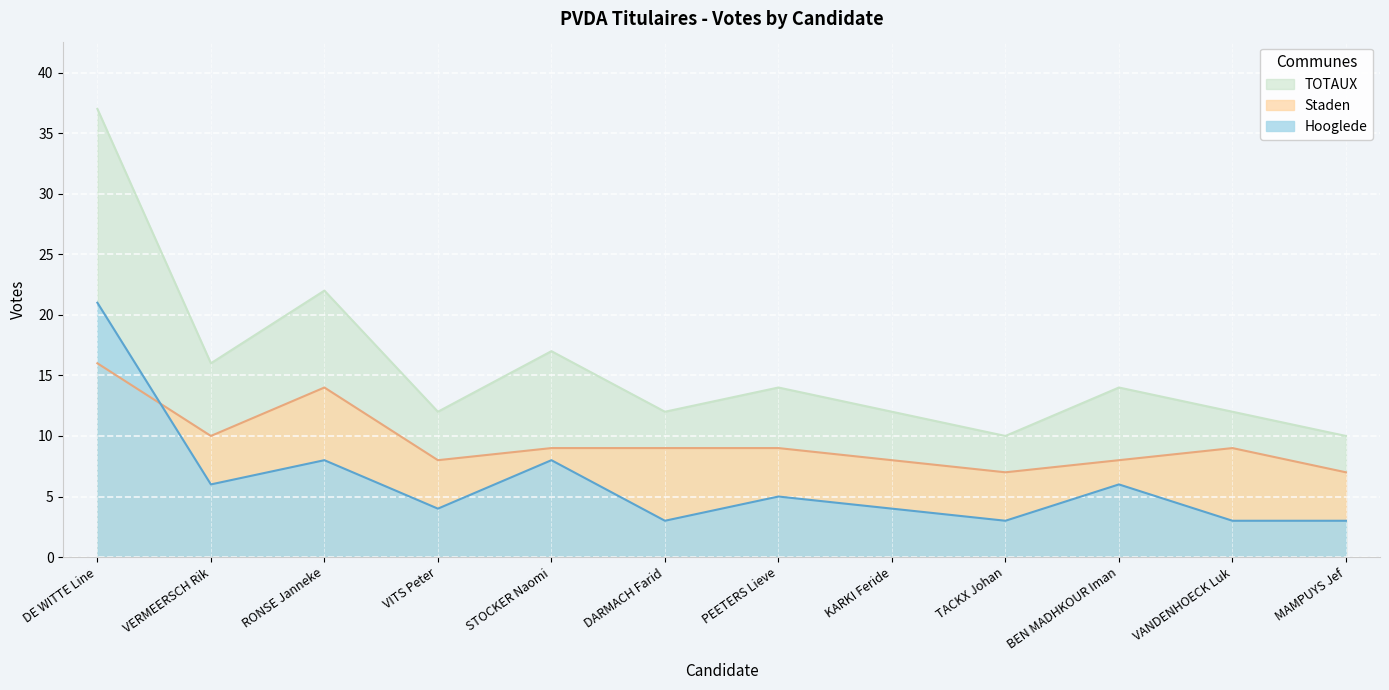

Reading left to right, extract all data points from this chart.

Hooglede: DE WITTE Line=21	VERMEERSCH Rik=6	RONSE Janneke=8	VITS Peter=4	STOCKER Naomi=8	DARMACH Farid=3	PEETERS Lieve=5	KARKI Feride=4	TACKX Johan=3	BEN MADHKOUR Iman=6	VANDENHOECK Luk=3	MAMPUYS Jef=3
Staden: DE WITTE Line=16	VERMEERSCH Rik=10	RONSE Janneke=14	VITS Peter=8	STOCKER Naomi=9	DARMACH Farid=9	PEETERS Lieve=9	KARKI Feride=8	TACKX Johan=7	BEN MADHKOUR Iman=8	VANDENHOECK Luk=9	MAMPUYS Jef=7
TOTAUX: DE WITTE Line=37	VERMEERSCH Rik=16	RONSE Janneke=22	VITS Peter=12	STOCKER Naomi=17	DARMACH Farid=12	PEETERS Lieve=14	KARKI Feride=12	TACKX Johan=10	BEN MADHKOUR Iman=14	VANDENHOECK Luk=12	MAMPUYS Jef=10